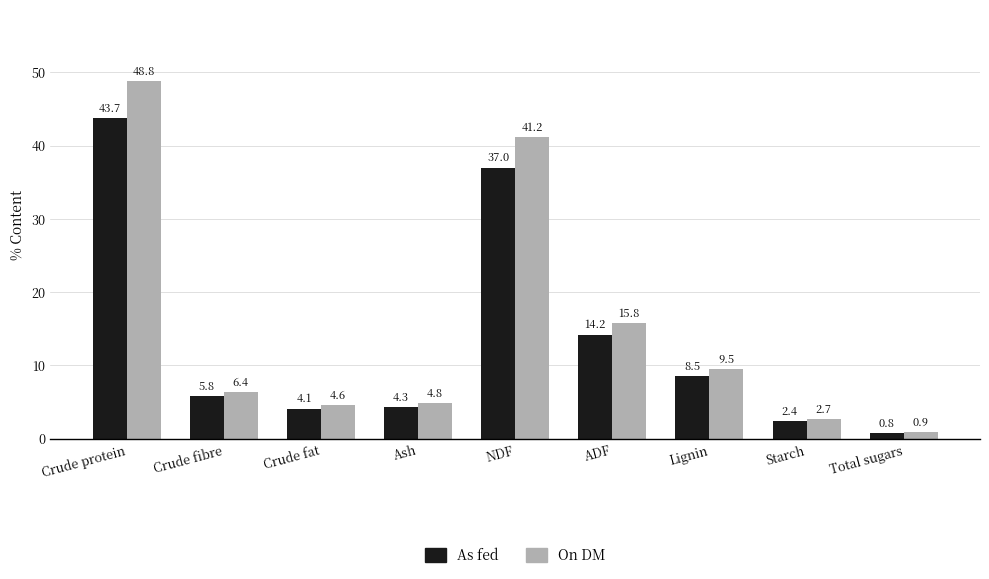

Is it true that As fed equals 0.8 at Total sugars?

True